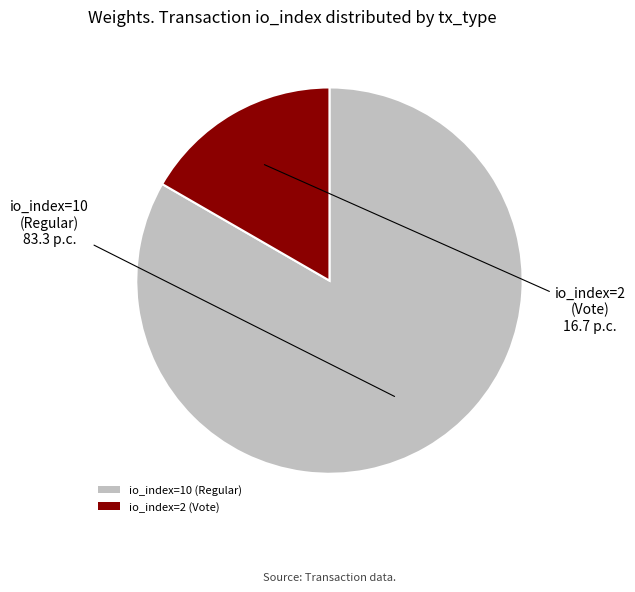

Is there a majority slice in this chart?

Yes